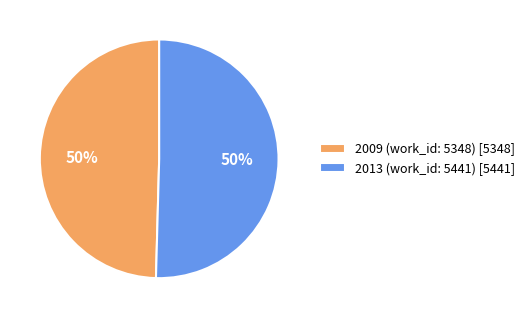

To the nearest percent, what is the average slice percentage?

50%